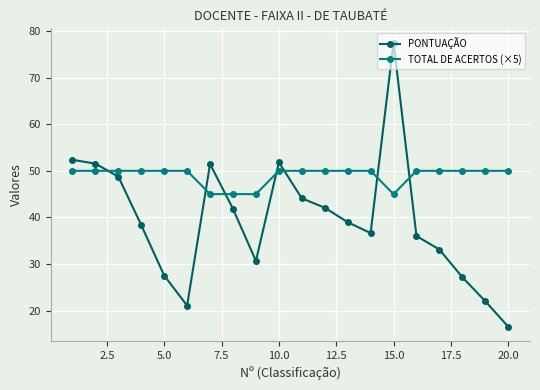

Which series has the widest spread of values?

PONTUAÇÃO